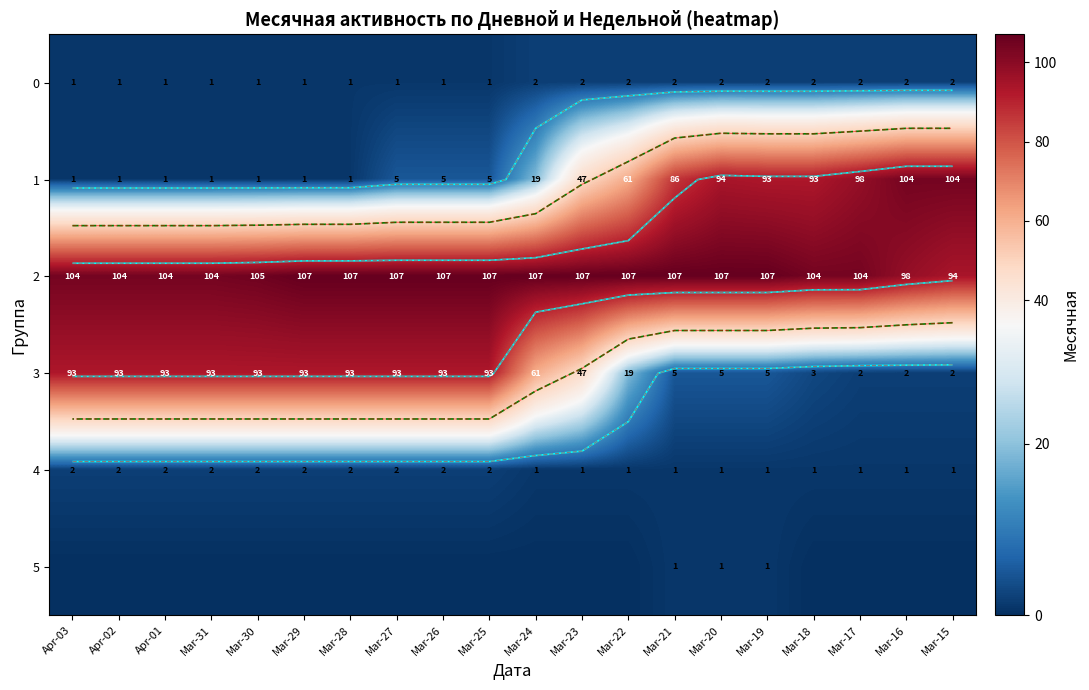

List the labels in order of 3 value, smallest first.

Mar-17, Mar-16, Mar-15, Mar-18, Mar-21, Mar-20, Mar-19, Mar-22, Mar-23, Mar-24, Apr-03, Apr-02, Apr-01, Mar-31, Mar-30, Mar-29, Mar-28, Mar-27, Mar-26, Mar-25